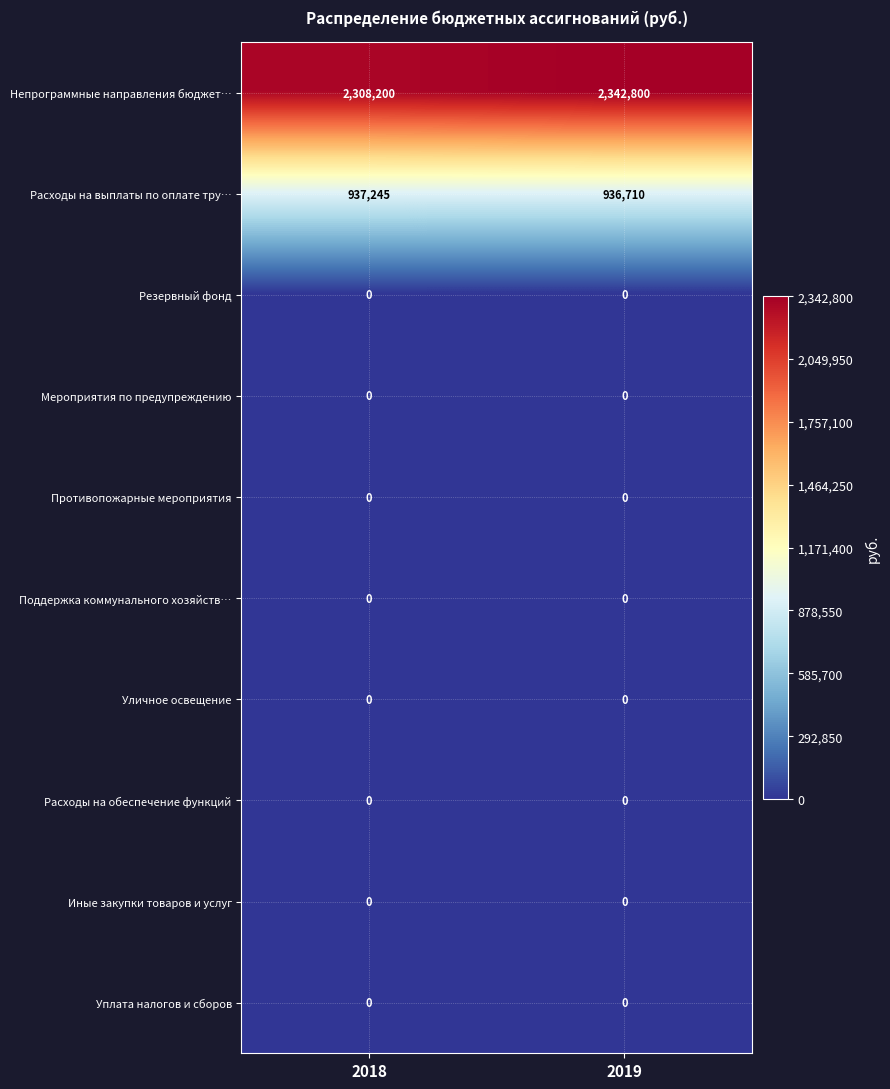

Reading left to right, list all the values displayed in this chart.

Непрограммные направления бюджет…: 2018=2308200	2019=2342800
Расходы на выплаты по оплате тру…: 2018=937245	2019=936710
Резервный фонд: 2018=0	2019=0
Мероприятия по предупреждению: 2018=0	2019=0
Противопожарные мероприятия: 2018=0	2019=0
Поддержка коммунального хозяйств…: 2018=0	2019=0
Уличное освещение: 2018=0	2019=0
Расходы на обеспечение функций: 2018=0	2019=0
Иные закупки товаров и услуг: 2018=0	2019=0
Уплата налогов и сборов: 2018=0	2019=0